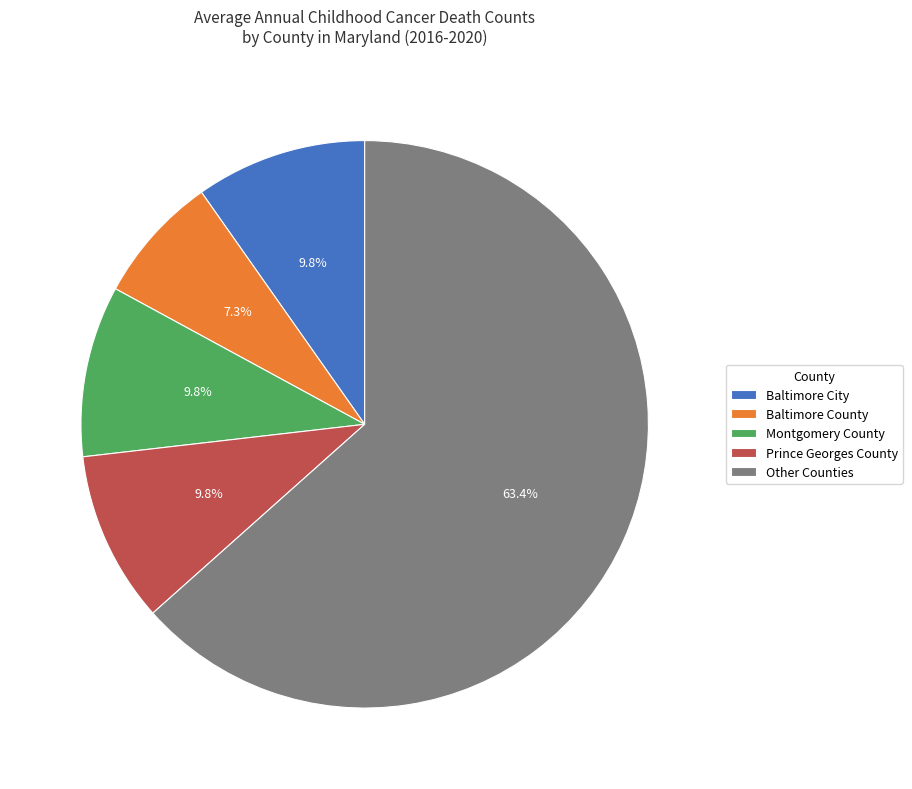

How many segments does this pie chart have?

5